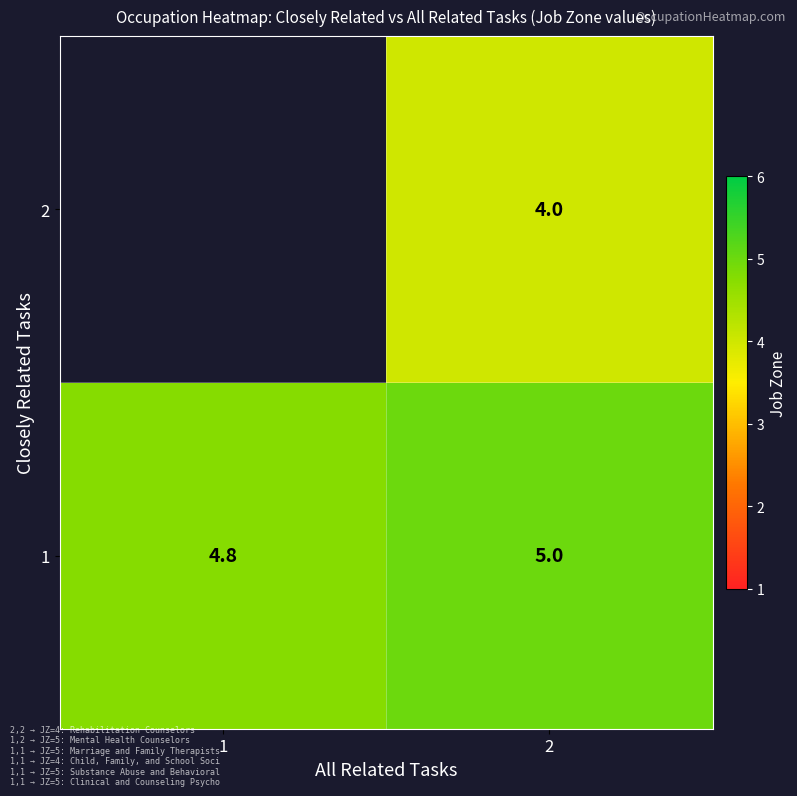

What value does the 1 series have at 1?

4.8